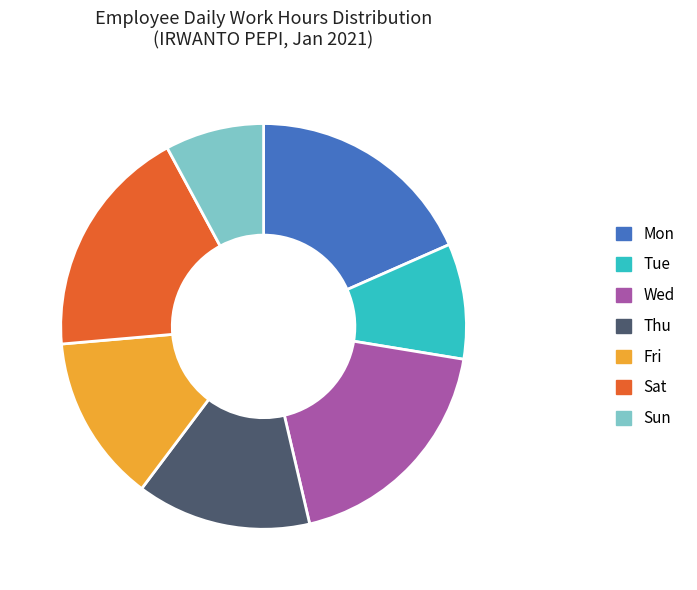

Is there any slice that represents more than half of the pie?

No